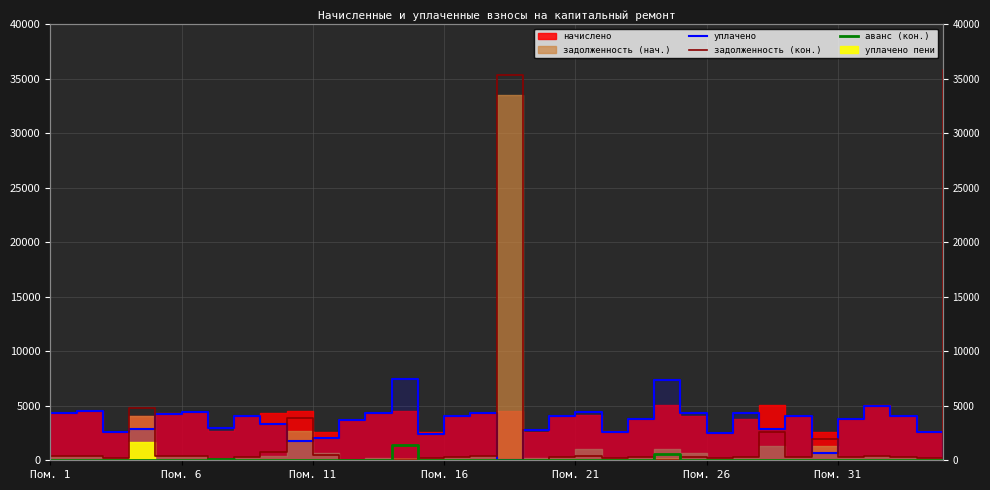

What is the total value across all series at Пом. 6?

4757.8